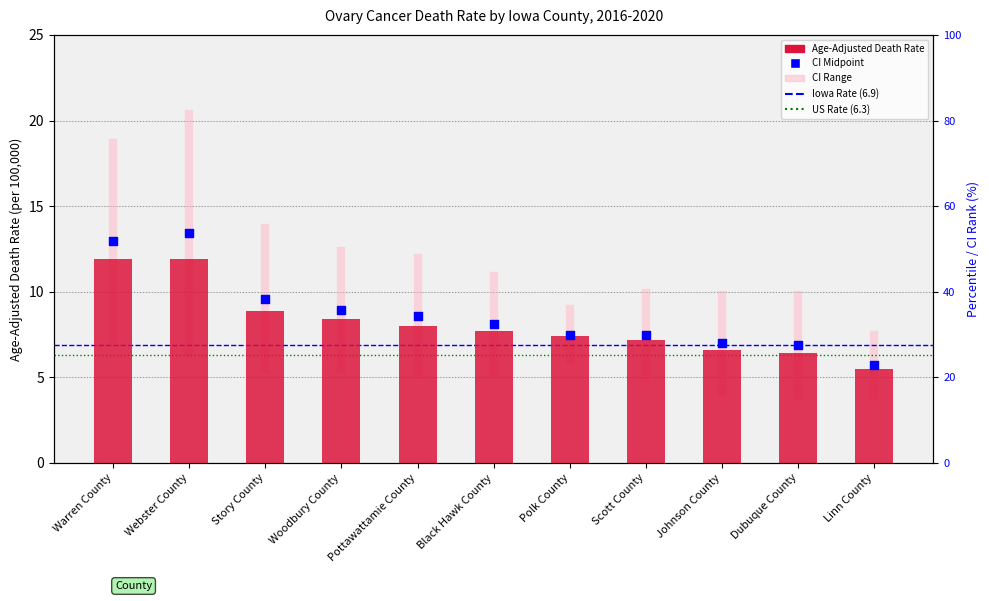

What is the total value across all series at Warren County?

24.9